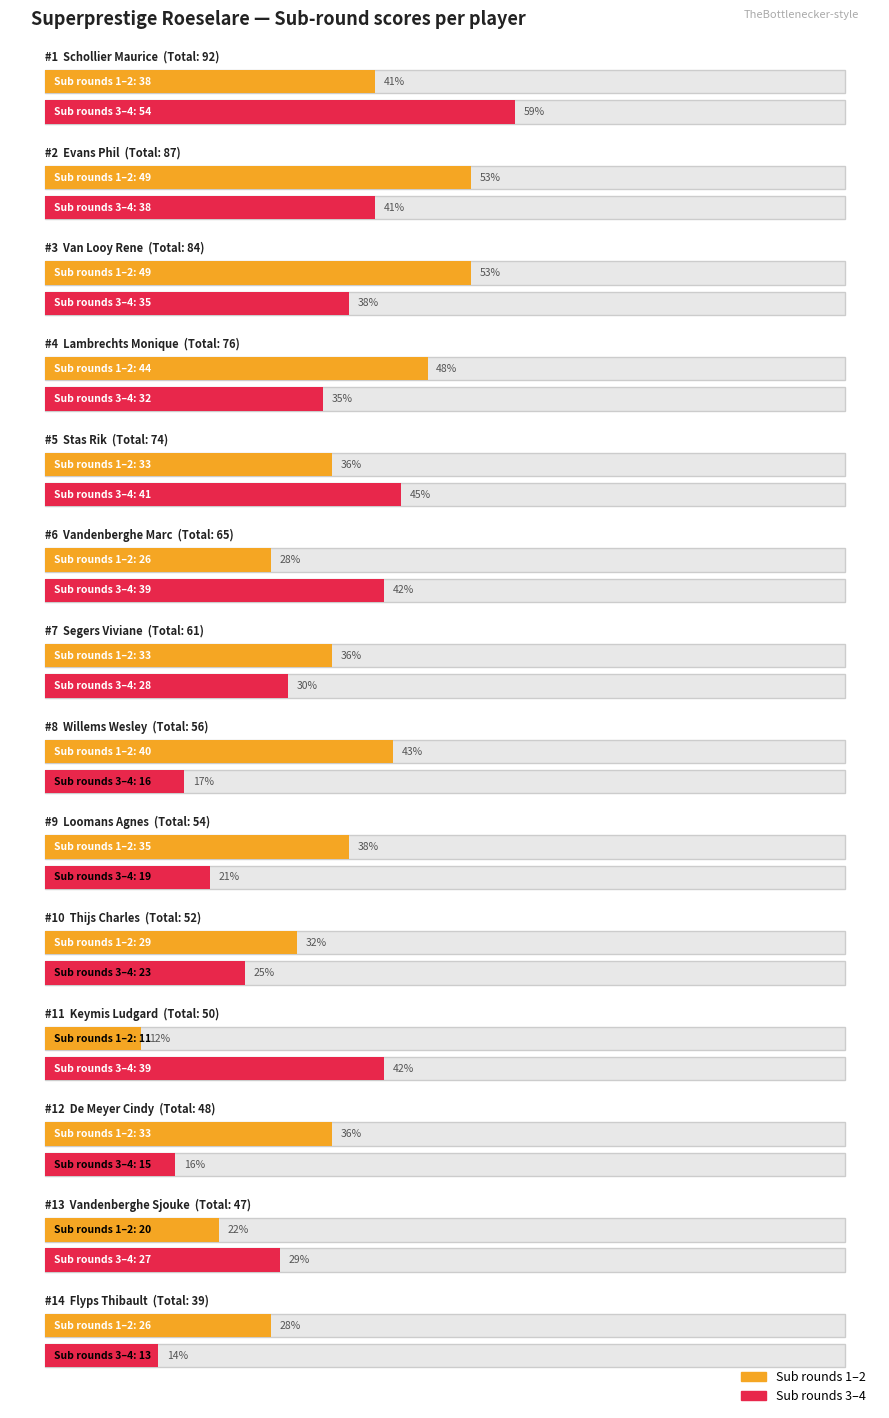

Reading left to right, what are all the values shown in this chart?

Sub (rounds 1-2): Schollier Maurice=38	Evans Phil=49	Van Looy Rene=49	Lambrechts Monique=44	Stas Rik=33	Vandenberghe Marc=26	Segers Viviane=33	Willems Wesley=40	Loomans Agnes=35	Thijs Charles=29	Keymis Ludgard=11	De Meyer Cindy=33	Vandenberghe Sjouke=20	Flyps Thibault=26
Sub (rounds 3-4): Schollier Maurice=54	Evans Phil=38	Van Looy Rene=35	Lambrechts Monique=32	Stas Rik=41	Vandenberghe Marc=39	Segers Viviane=28	Willems Wesley=16	Loomans Agnes=19	Thijs Charles=23	Keymis Ludgard=39	De Meyer Cindy=15	Vandenberghe Sjouke=27	Flyps Thibault=13
Totaal: Schollier Maurice=92	Evans Phil=87	Van Looy Rene=84	Lambrechts Monique=76	Stas Rik=74	Vandenberghe Marc=65	Segers Viviane=61	Willems Wesley=56	Loomans Agnes=54	Thijs Charles=52	Keymis Ludgard=50	De Meyer Cindy=48	Vandenberghe Sjouke=47	Flyps Thibault=39